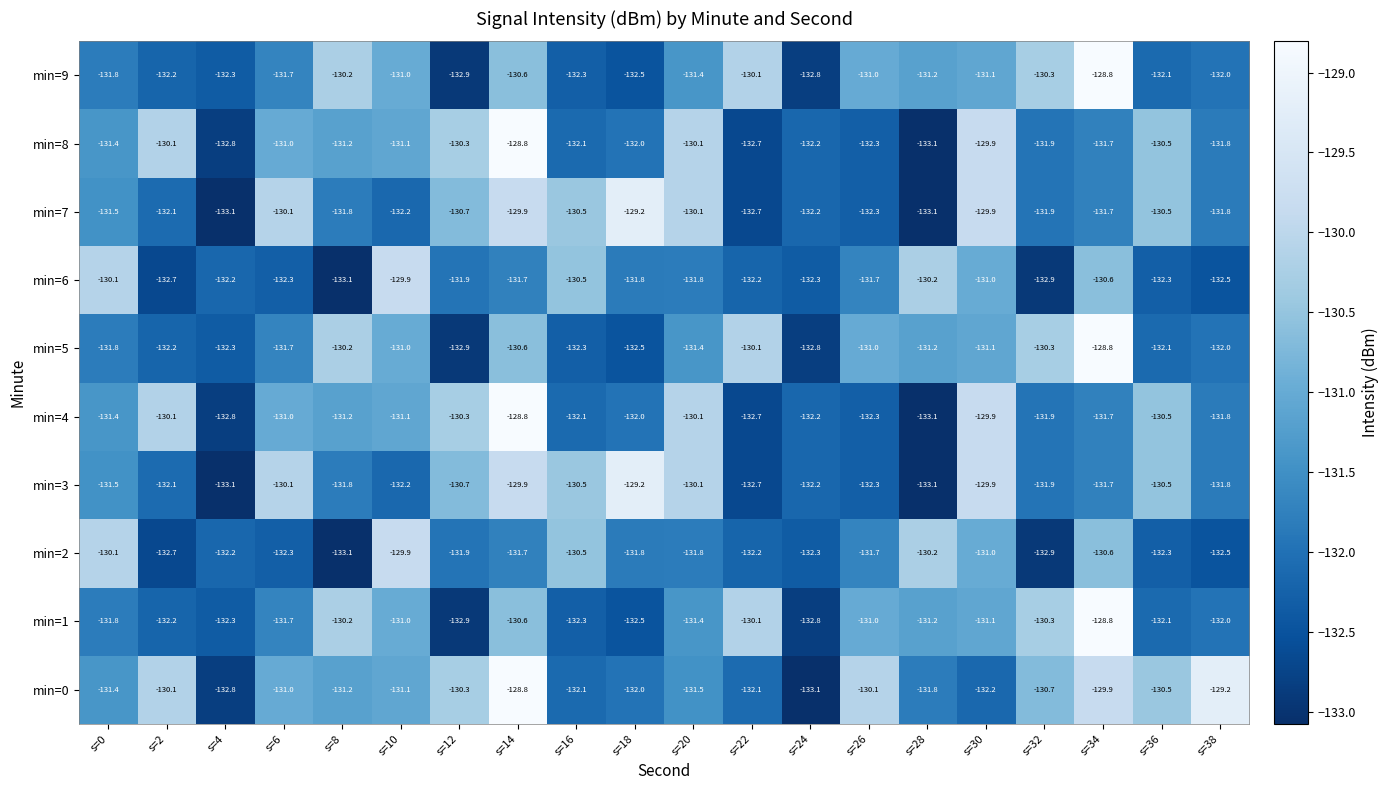

What is the spread (max minus min) of values at s=4?

0.9